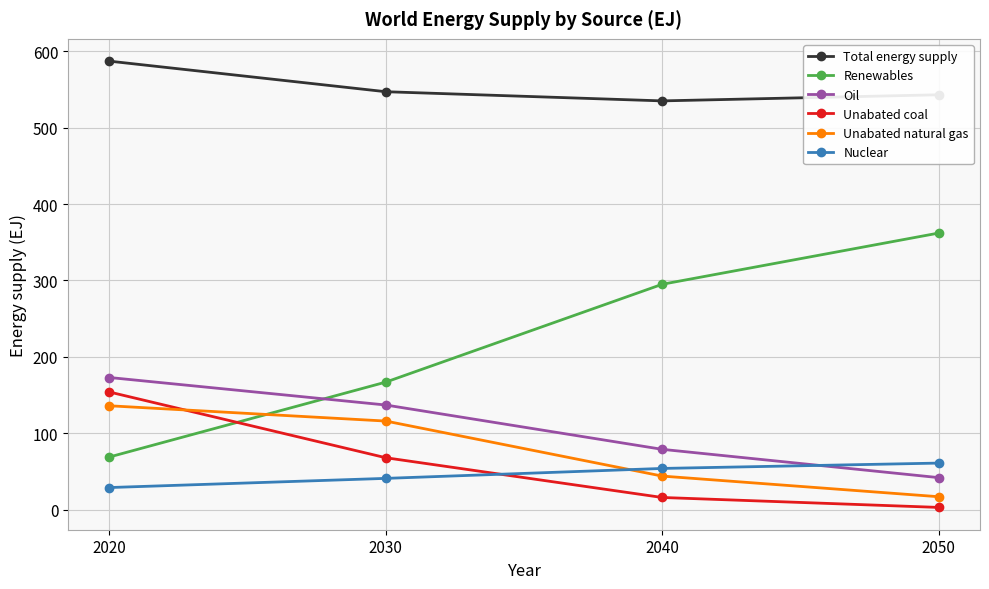

How many data points in Renewables are less than 295?

2